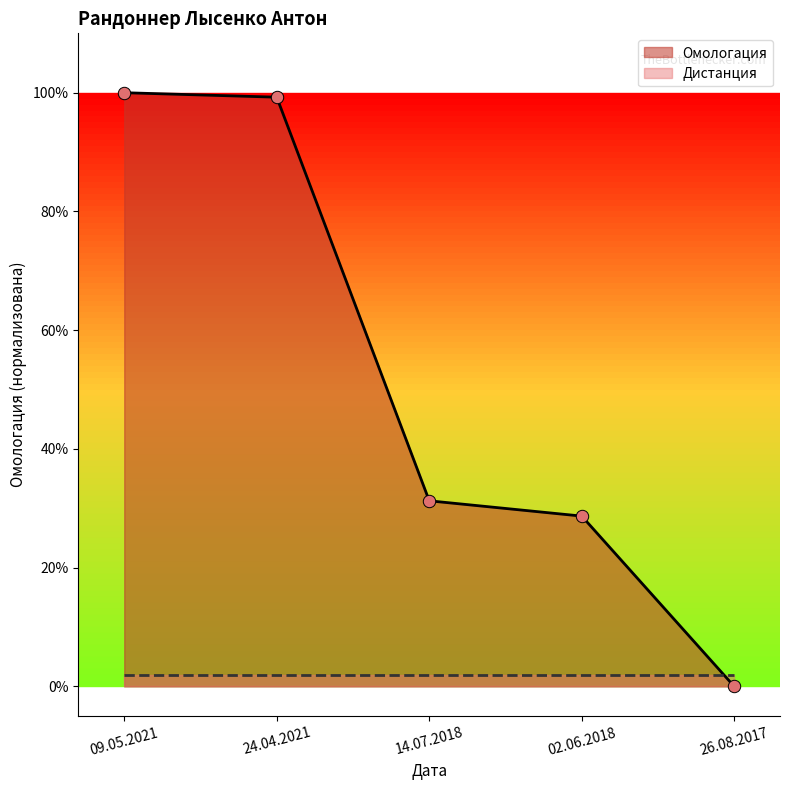

What is the change in value from 09.05.2021 to 02.06.2018?

-0.7